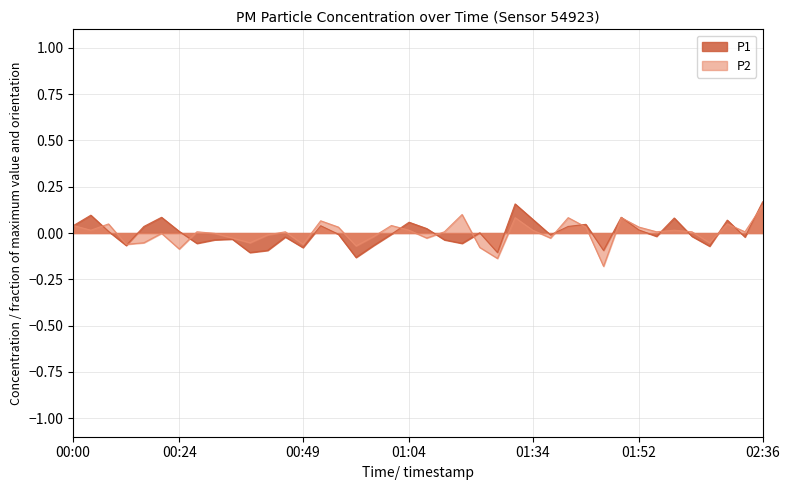

Which series ends up on top after the final intersection of P2 and P1?

P1